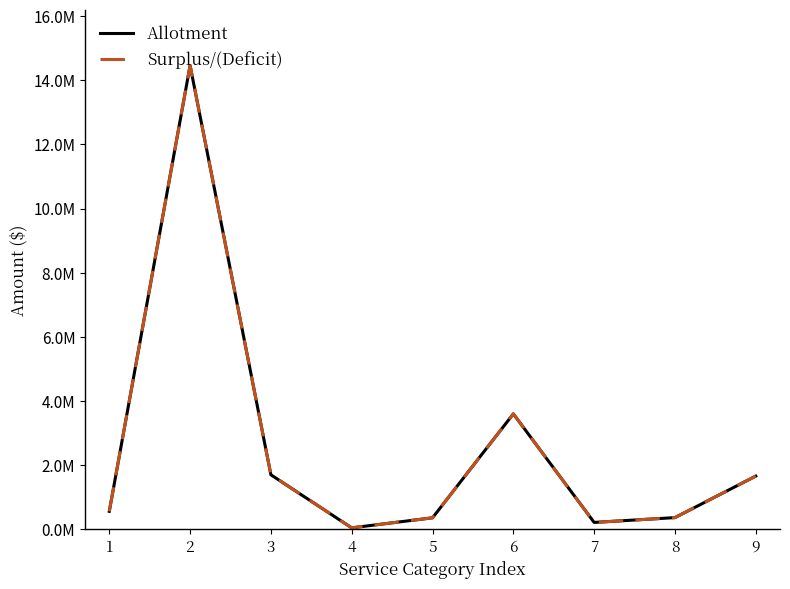

The Allotment series shows 14462505 at 2. True or false?

True